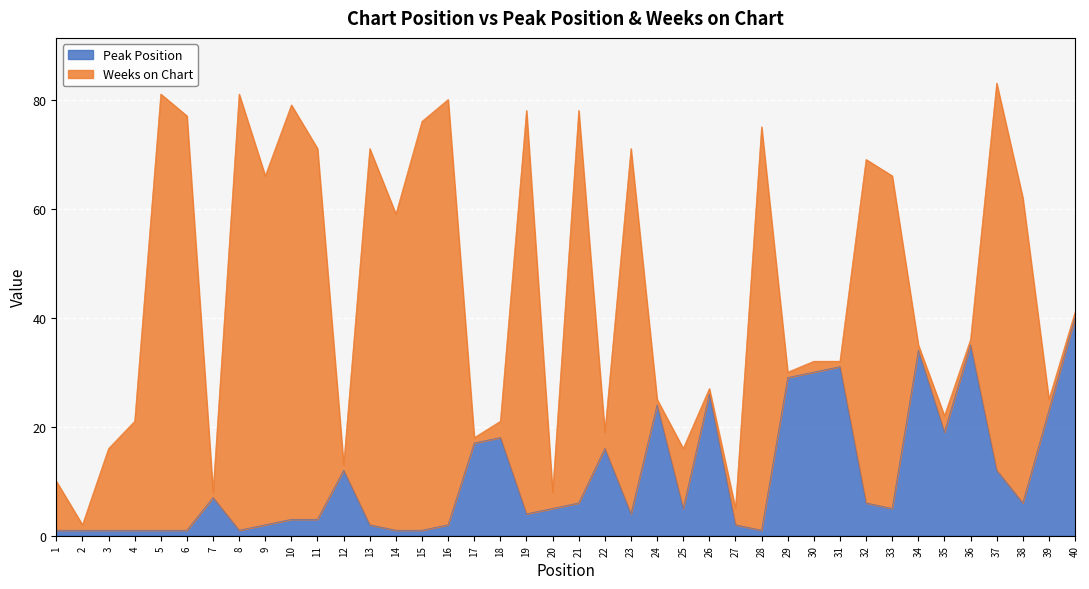

Between 11 and 33, which is larger?

33